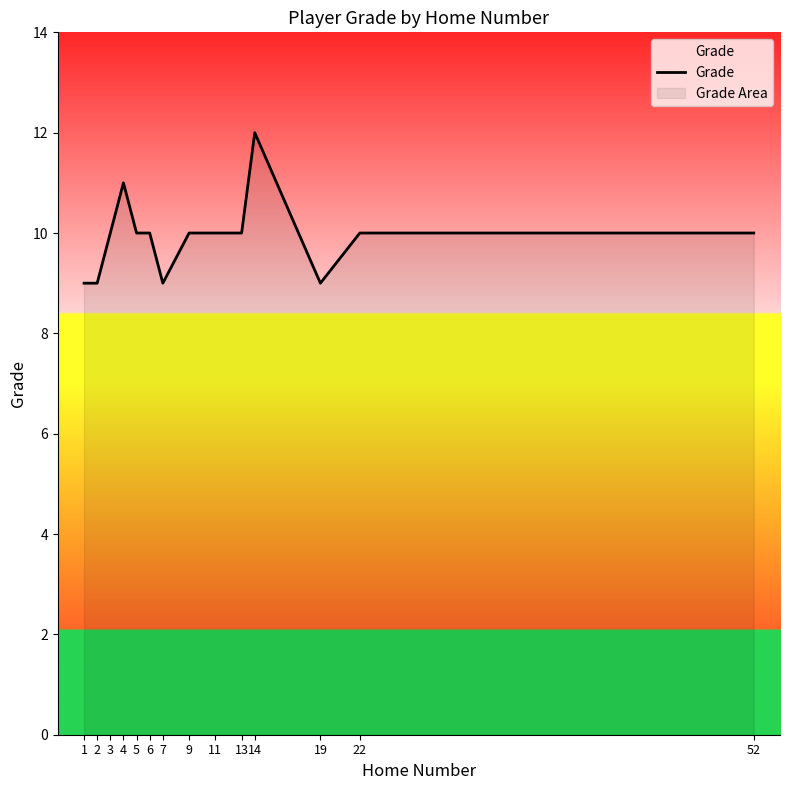

What is the value of the 9th point from the left?

10